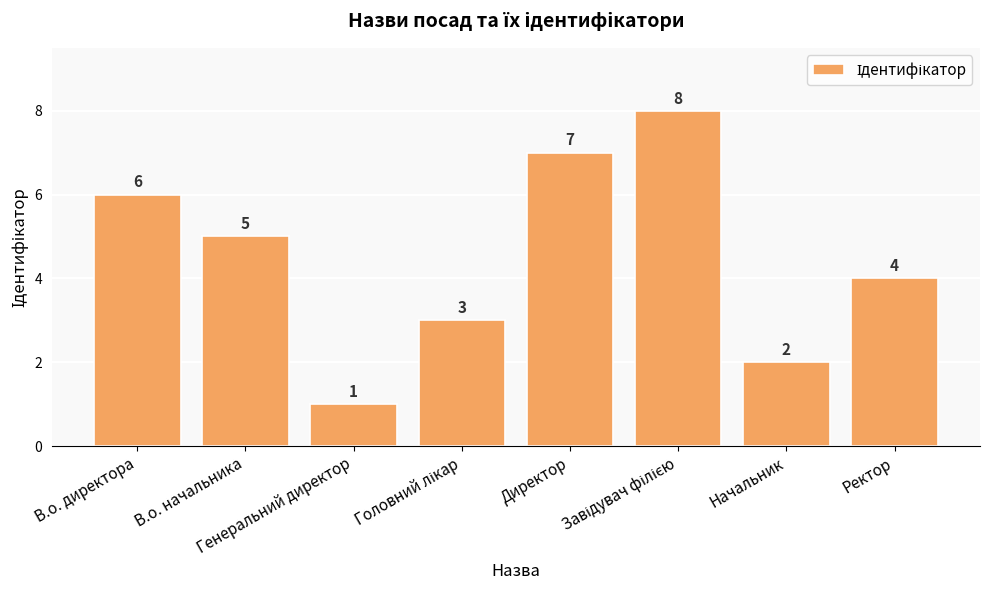

Between В.о. директора and Генеральний директор, which is larger?

В.о. директора